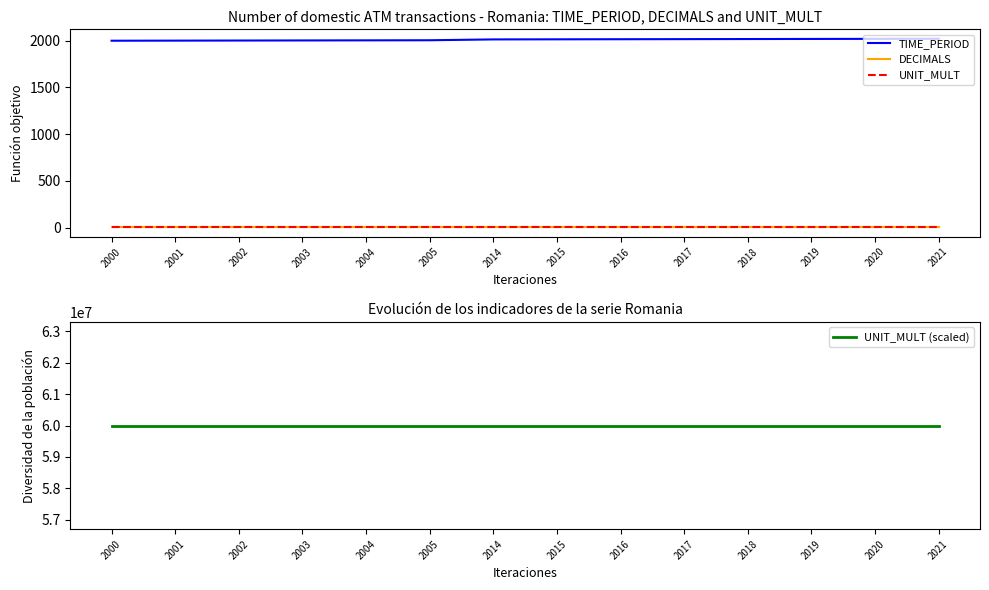

Which series changed the most between 2001 and 2016?

TIME_PERIOD